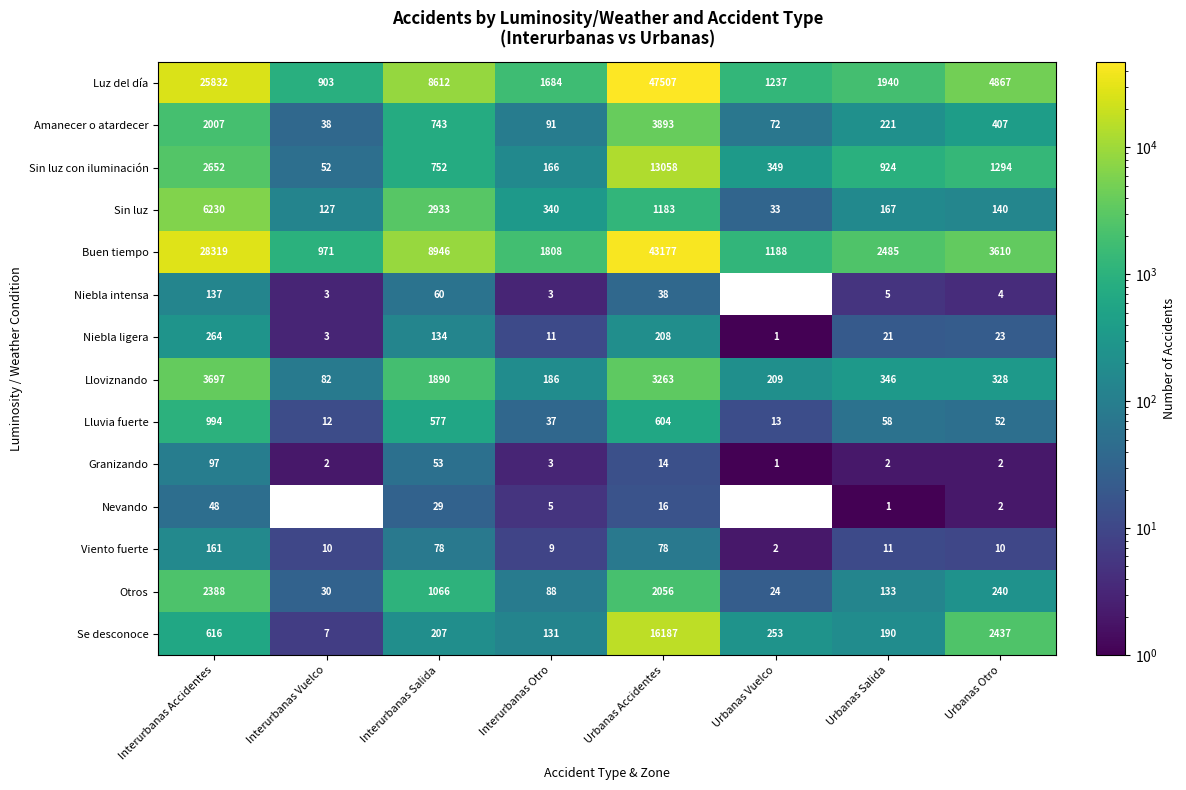

At which label is Granizando closest to 49?

Interurbanas Salida